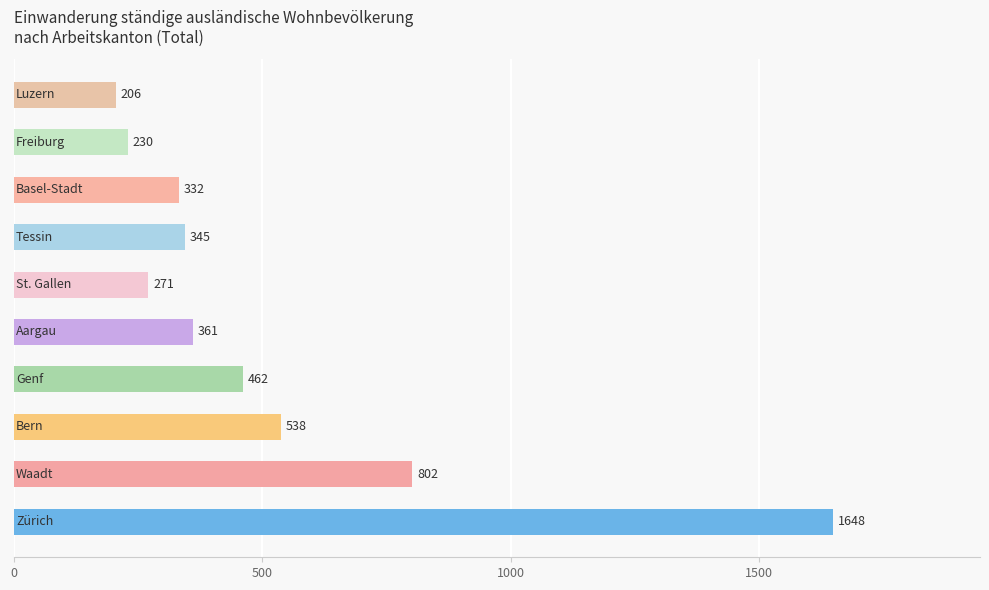

Reading top to bottom, extract all data points from this chart.

206	230	332	345	271	361	462	538	802	1648